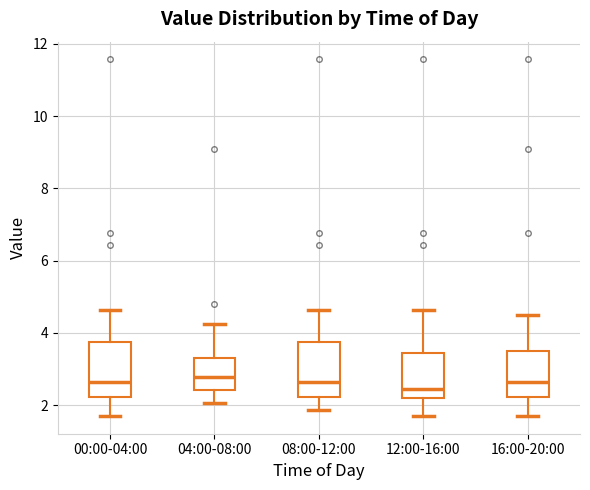

Where is the upper edge of the box for 00:00-04:00 on the y-axis? The values are not printed on the chart, so give them approximately, as read against the axis.

3.8